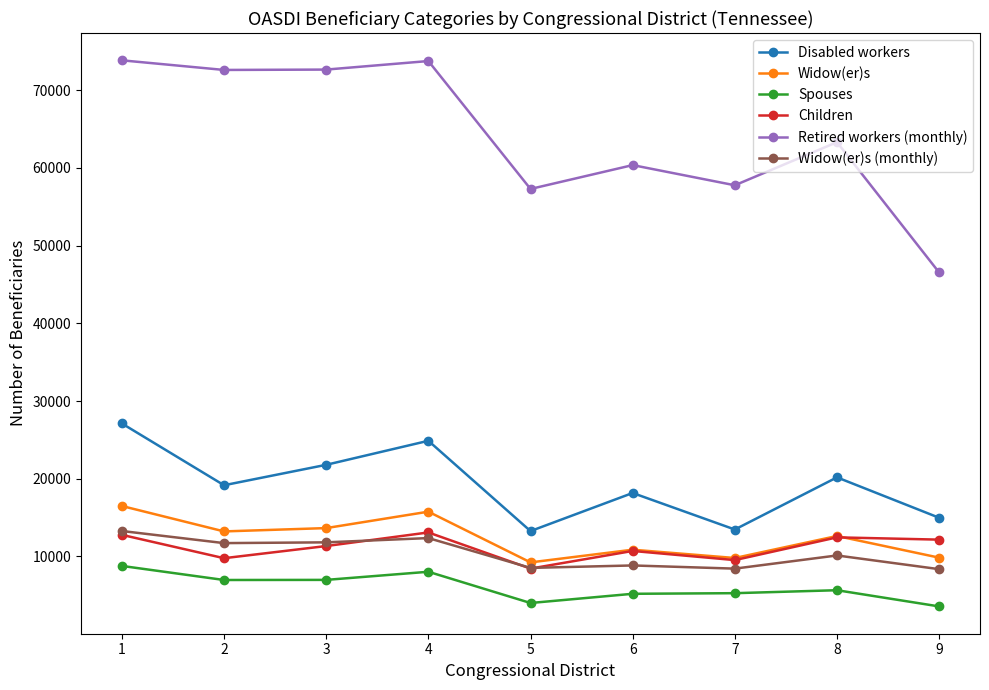

True or false: Spouses and Widow(er)s (monthly) intersect in this chart.

False